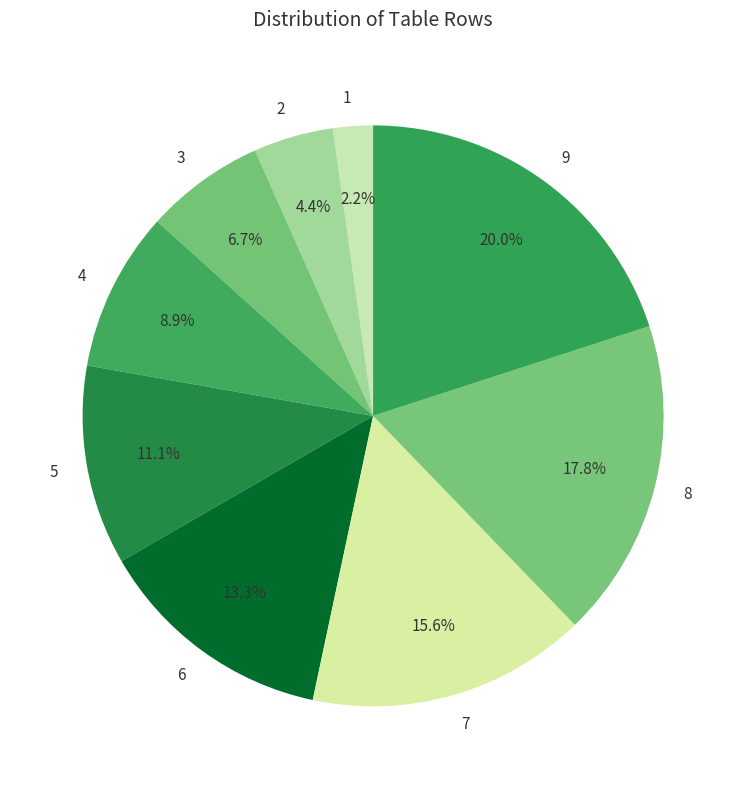

What percentage do 5 and 4 together represent?

20.0%